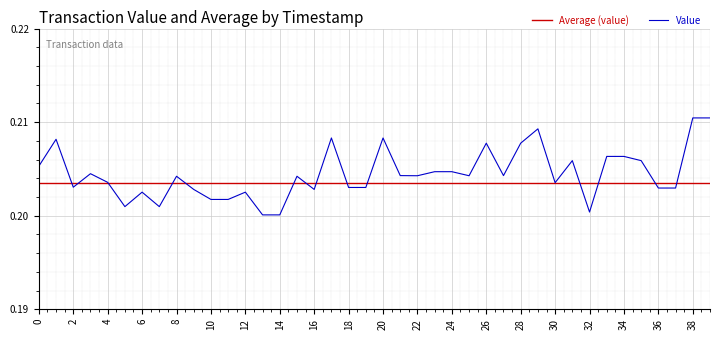

Rank the series by their maximum value, from highest to lowest.

Value, Average (value)